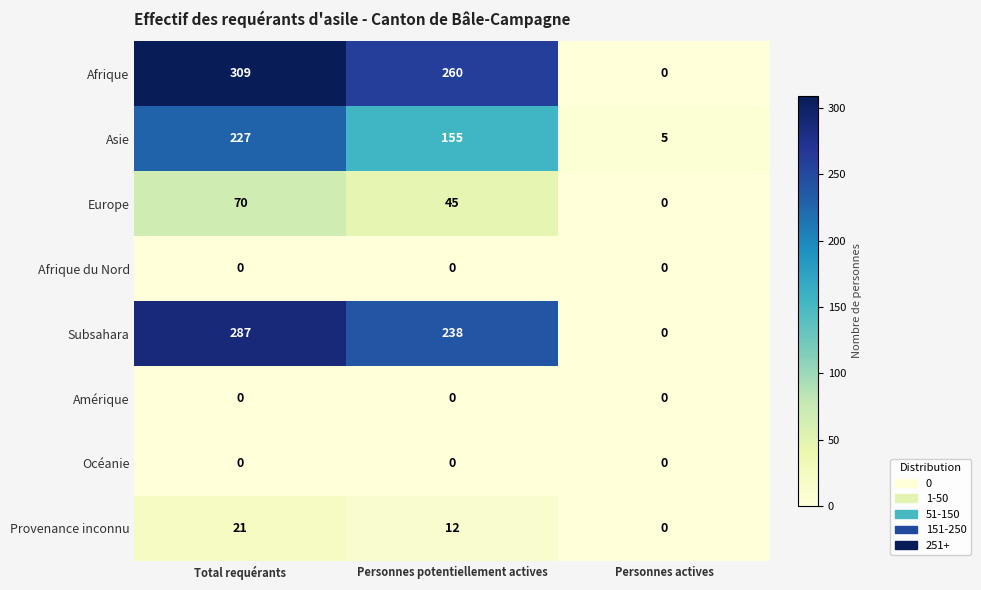

Reading left to right, what are all the values shown in this chart?

Afrique: Total requérants=309	Personnes potentiellement actives=260	Personnes actives=0
Asie: Total requérants=227	Personnes potentiellement actives=155	Personnes actives=5
Europe: Total requérants=70	Personnes potentiellement actives=45	Personnes actives=0
Afrique du Nord: Total requérants=0	Personnes potentiellement actives=0	Personnes actives=0
Subsahara: Total requérants=287	Personnes potentiellement actives=238	Personnes actives=0
Amérique: Total requérants=0	Personnes potentiellement actives=0	Personnes actives=0
Océanie: Total requérants=0	Personnes potentiellement actives=0	Personnes actives=0
Provenance inconnu: Total requérants=21	Personnes potentiellement actives=12	Personnes actives=0